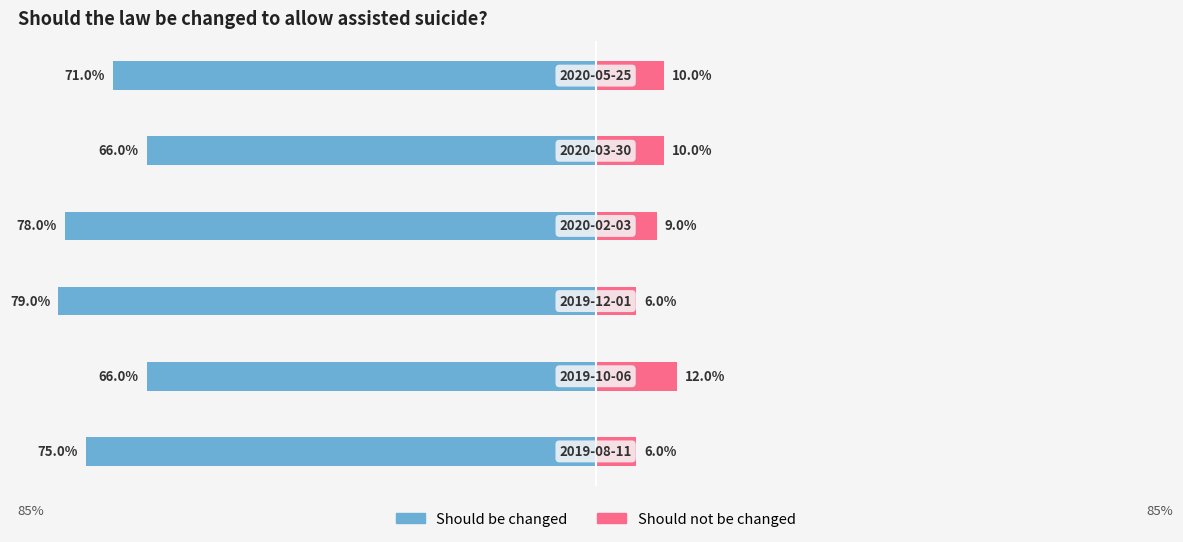

Reading left to right, what are all the values shown in this chart?

Should be changed: 0=-0.8	1=-0.7	2=-0.8	3=-0.8	4=-0.7	5=-0.7
Should not be changed: 0=0.1	1=0.1	2=0.1	3=0.1	4=0.1	5=0.1